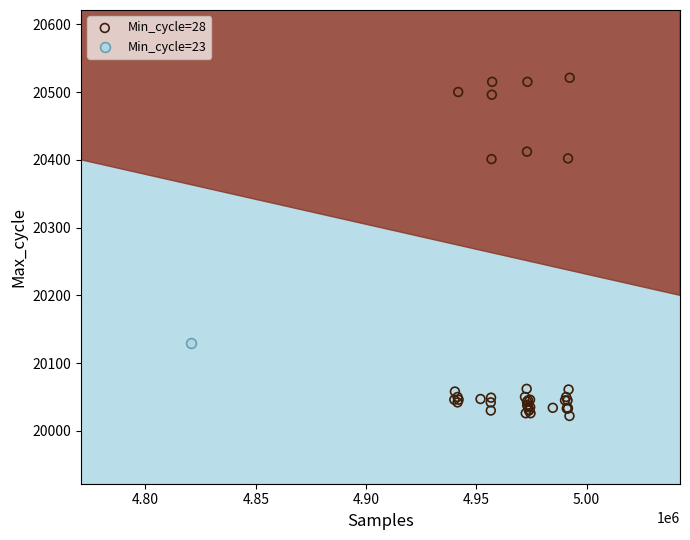

What are all the series names shown in the legend?

Min_cycle=28, Min_cycle=23